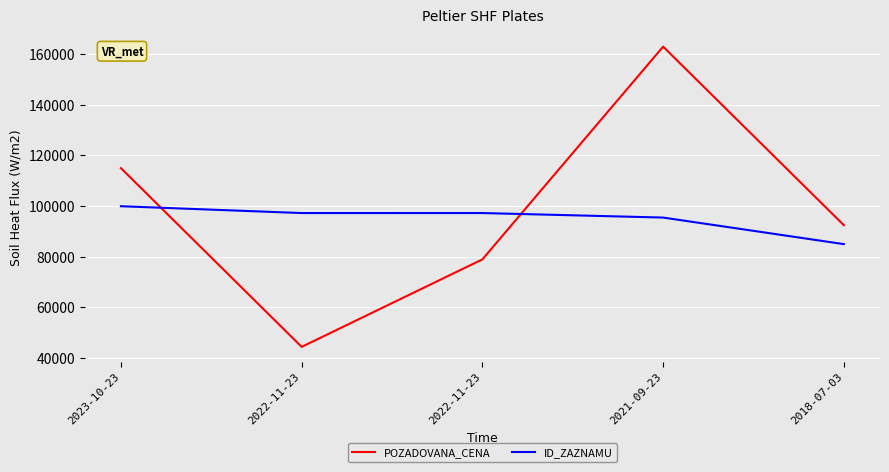

The ID_ZAZNAMU series shows 95481 at 2021-09-23. True or false?

True